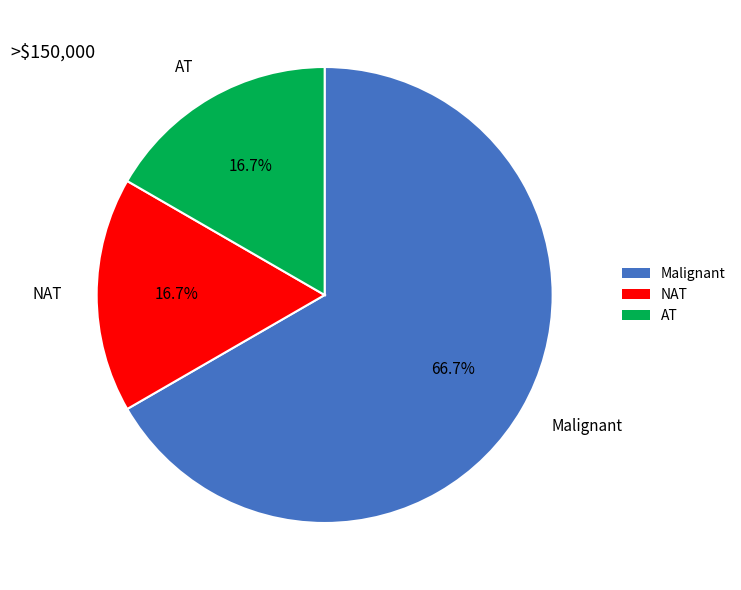

Does Malignant represent more than half of the total?

Yes